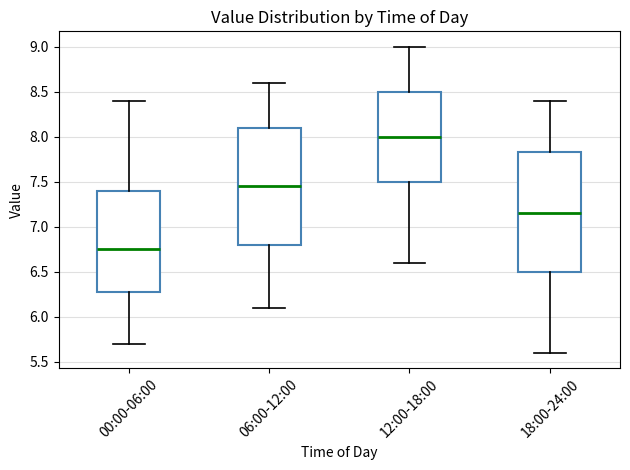

Reading left to right, transcribe this box plot: for each box, give where its median line is, the range the box spans, and where its two whiskers end, as read against the y-axis. The values are not printed on the chart, so give them approximately, as read against the axis.

00:00-06:00: median 6.75, box 6.30 to 7.40, whiskers 5.70 to 8.40
06:00-12:00: median 7.45, box 6.80 to 8.10, whiskers 6.10 to 8.60
12:00-18:00: median 8.00, box 7.50 to 8.50, whiskers 6.60 to 9.00
18:00-24:00: median 7.15, box 6.50 to 7.85, whiskers 5.60 to 8.40